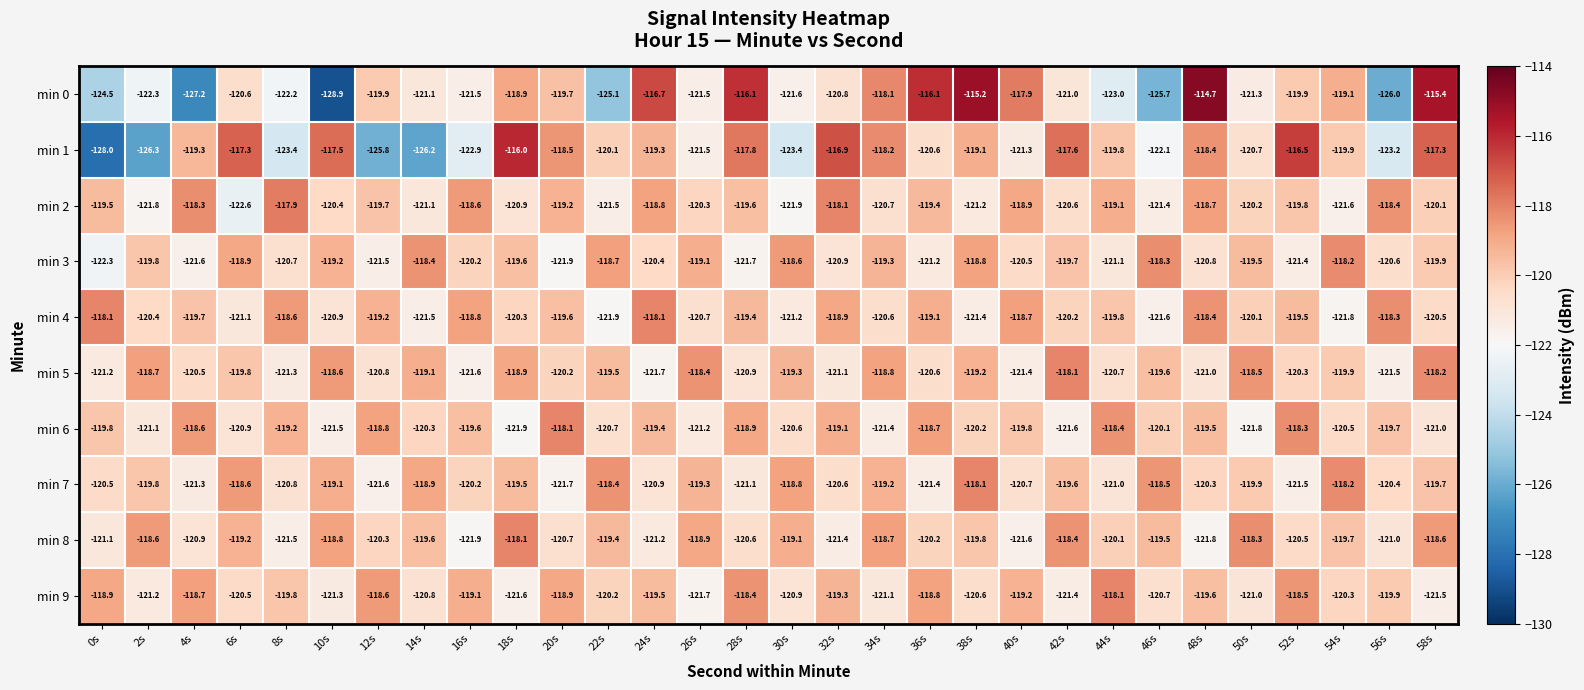

What is the difference between the maximum and minimum values in the min 1 series?

12.0